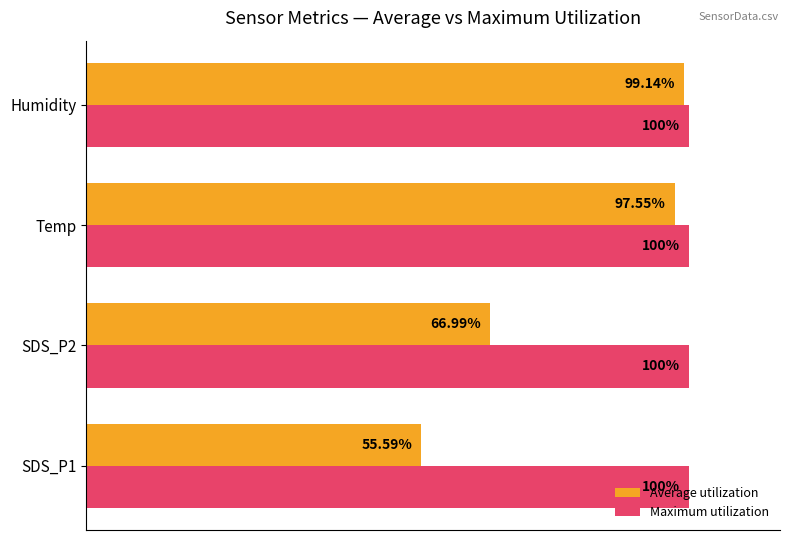

Which series has the largest total across all categories?

Maximum utilization